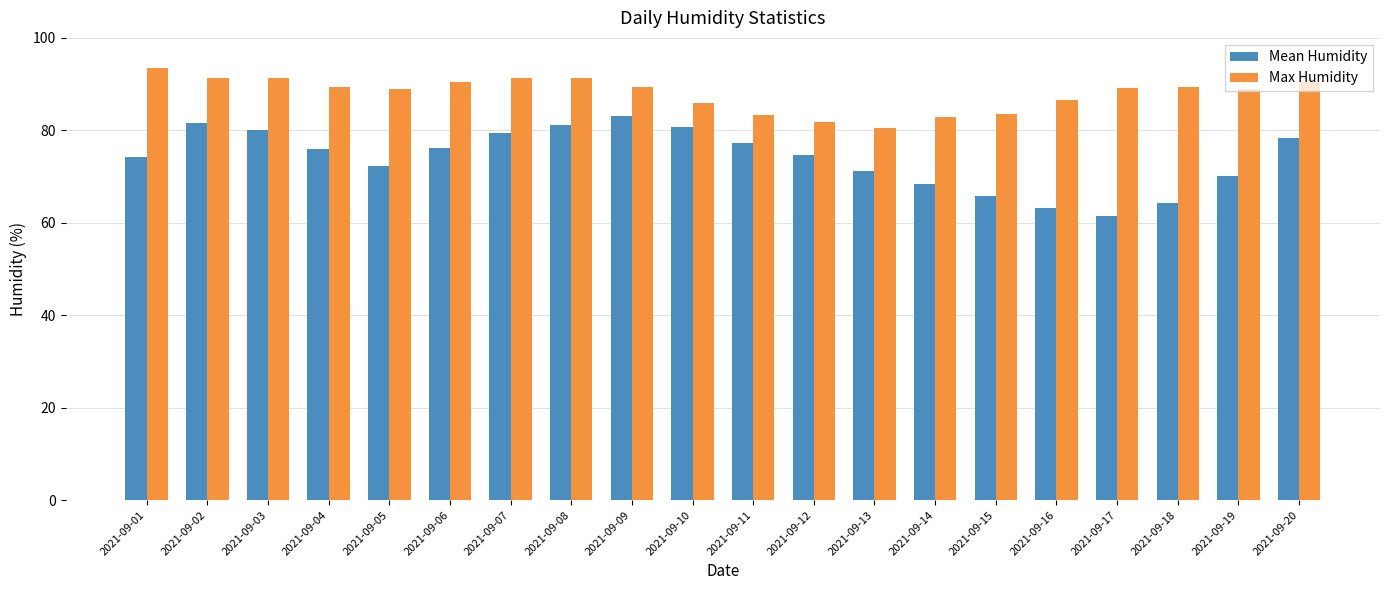

What is the average value of the Max Humidity series?

88.0